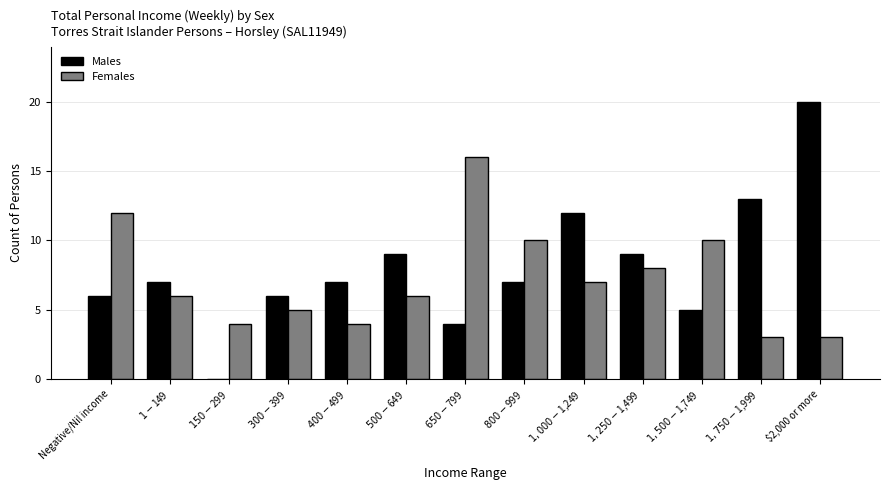

Between $500-$649 and $1,750-$1,999, which series saw the biggest shift?

Males